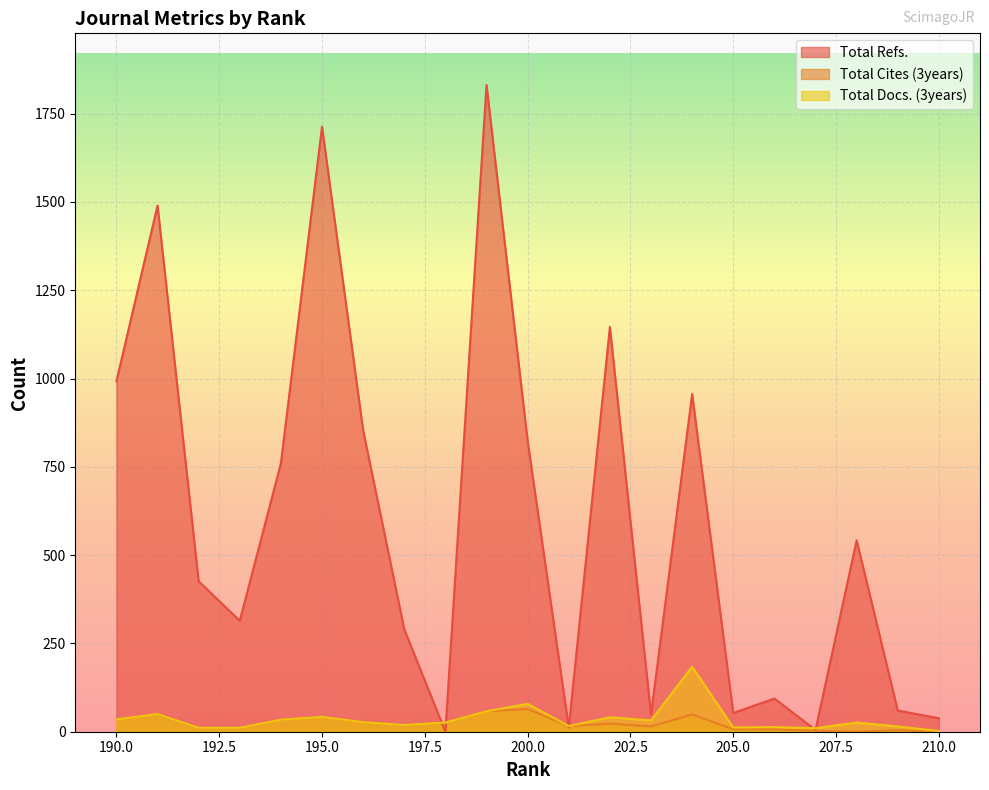

What is the total value across all series at 202?

1210